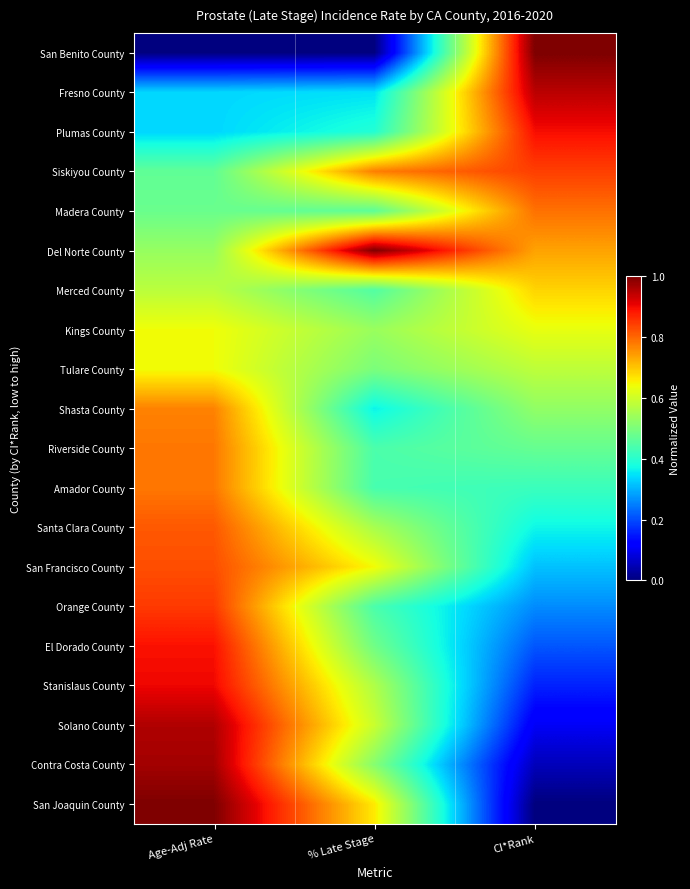

Which has a higher value, % Late Stage or Age-Adj Rate?

% Late Stage